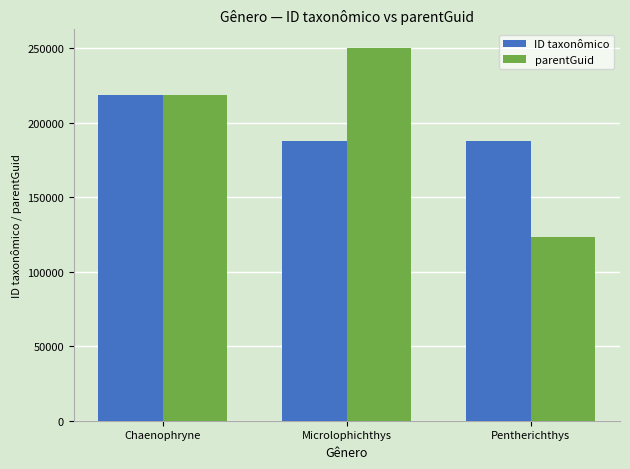

List the labels in order of parentGuid value, smallest first.

Pentherichthys, Chaenophryne, Microlophichthys